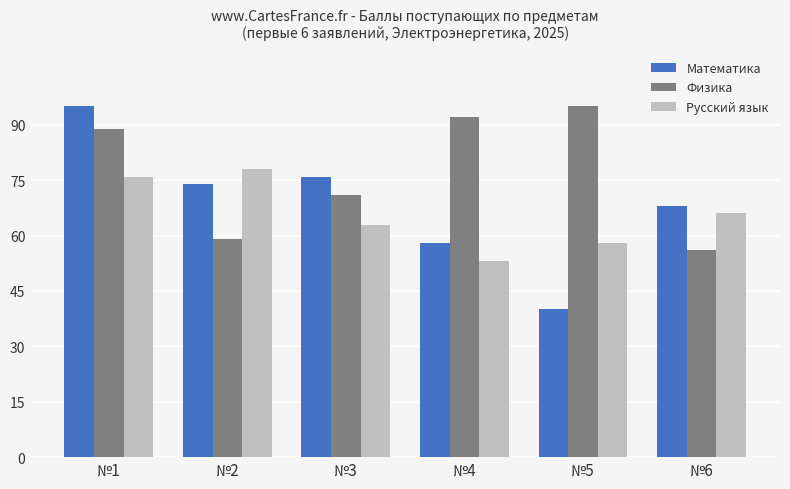

How many bars are there in total?

18